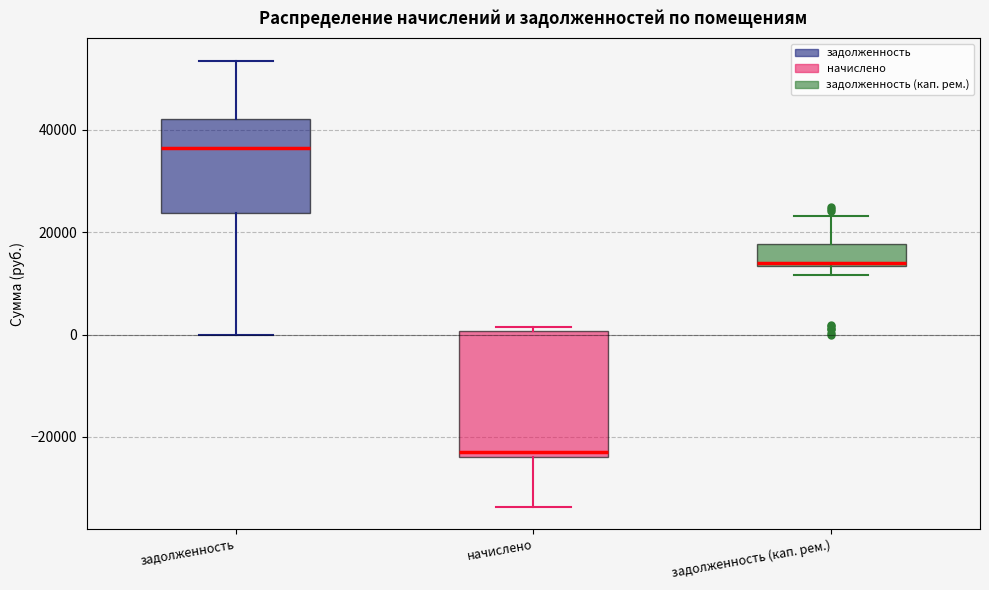

Reading left to right, transcribe this box plot: for each box, give where its median line is, the range the box spans, and where its two whiskers end, as read against the y-axis. The values are not printed on the chart, so give them approximately, as read against the axis.

задолженность: median 36000, box 24000 to 42000, whiskers 0 to 54000
начислено: median -22000, box -24000 to 0, whiskers -34000 to 2000
задолженность (кап. рем.): median 14000, box 14000 to 18000, whiskers 12000 to 24000